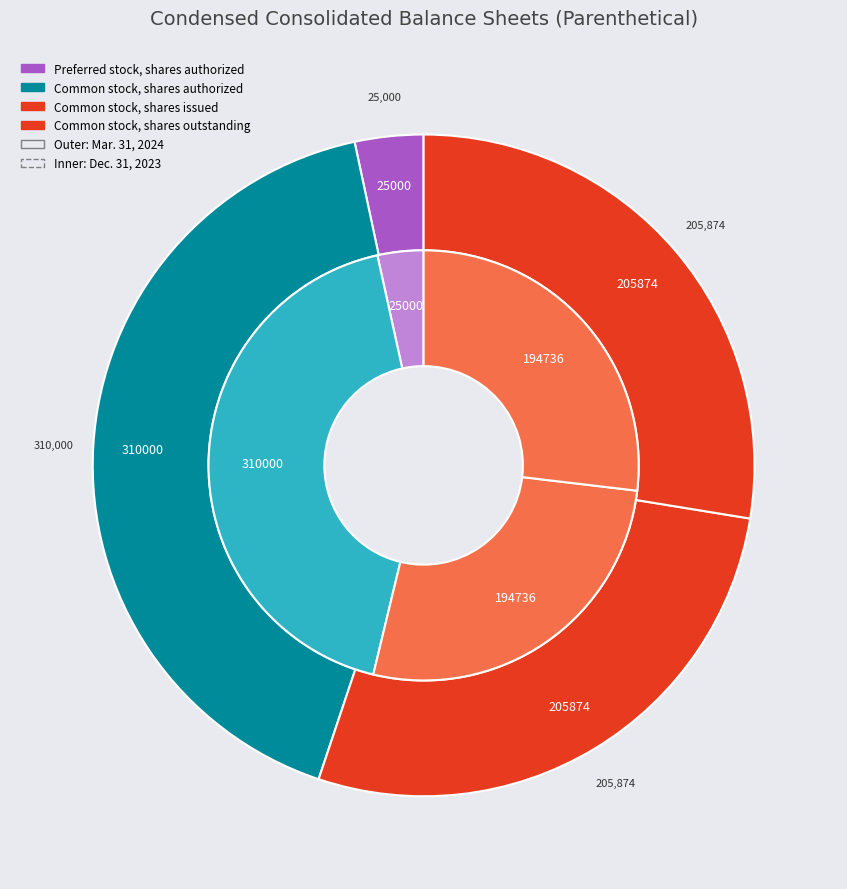

Which series has the widest spread of values?

Mar. 31, 2024